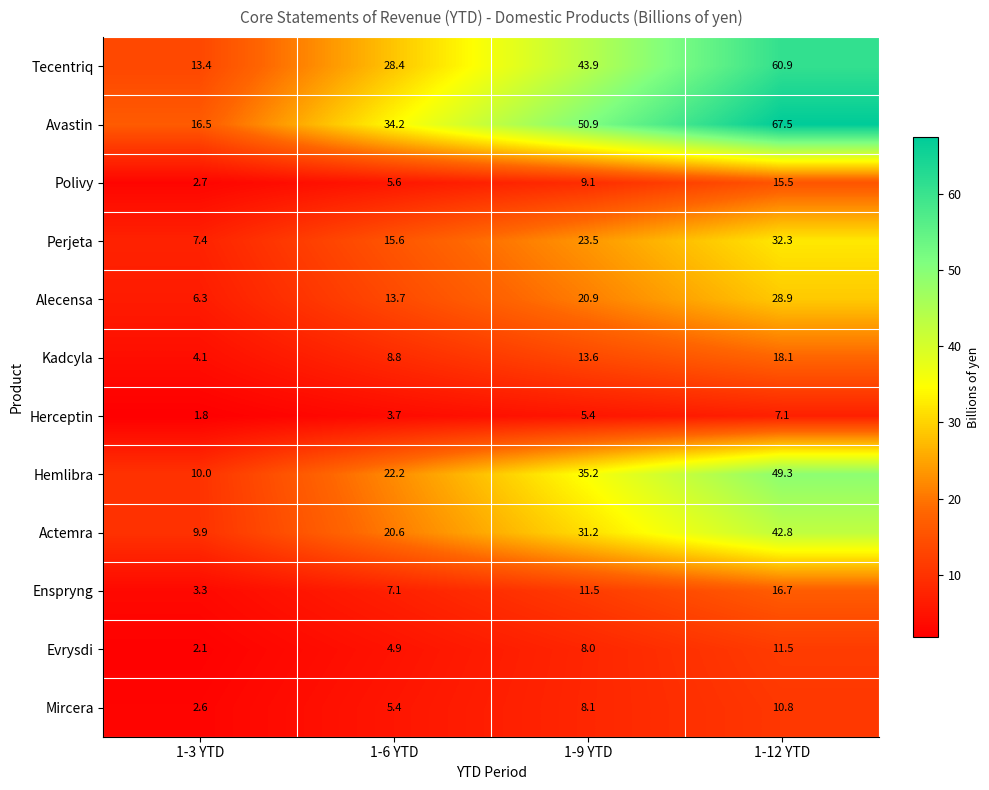

What is the maximum value shown in the chart?

67.5